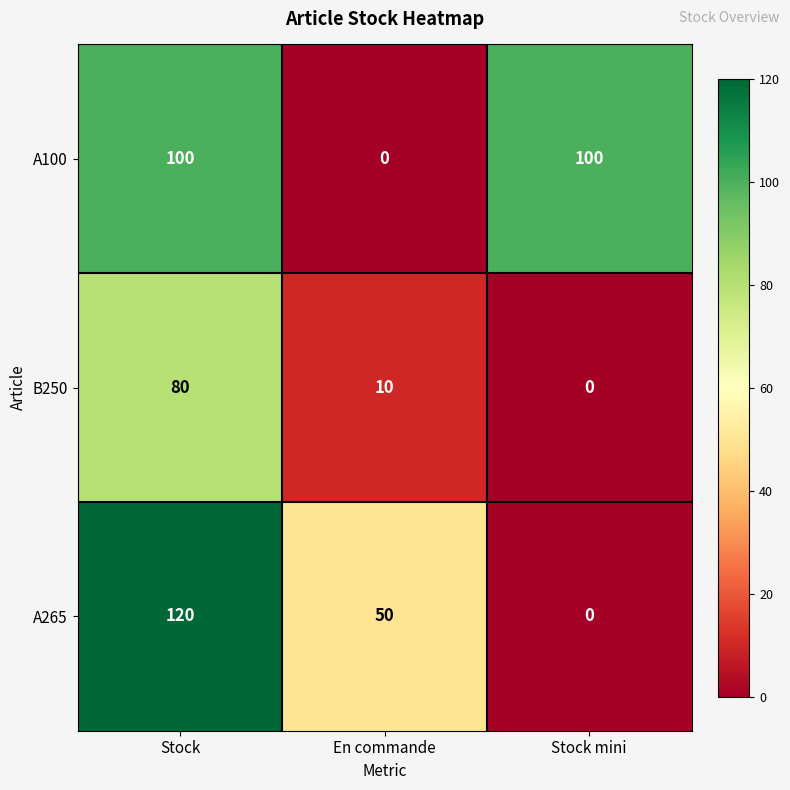

What is the difference between the maximum and minimum values in the A265 series?

120